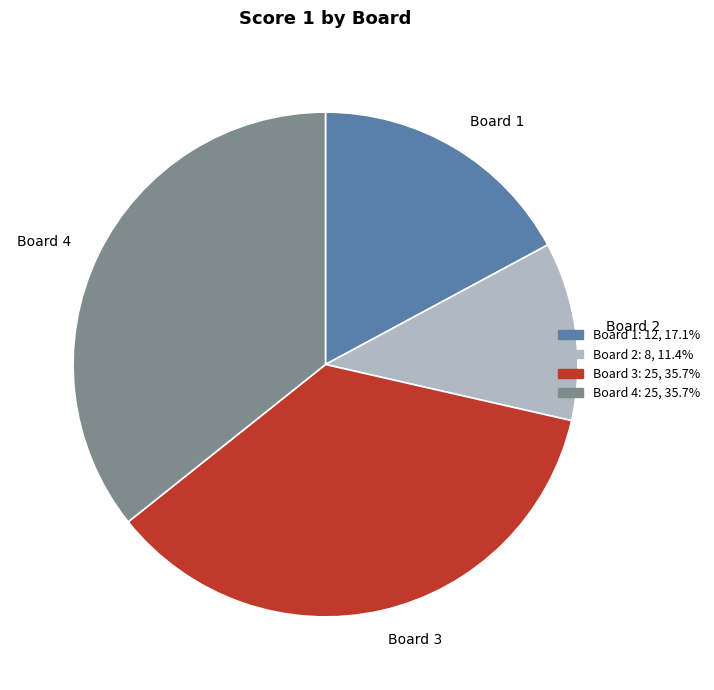

The Board 1 slice represents 25% of the pie. True or false?

False